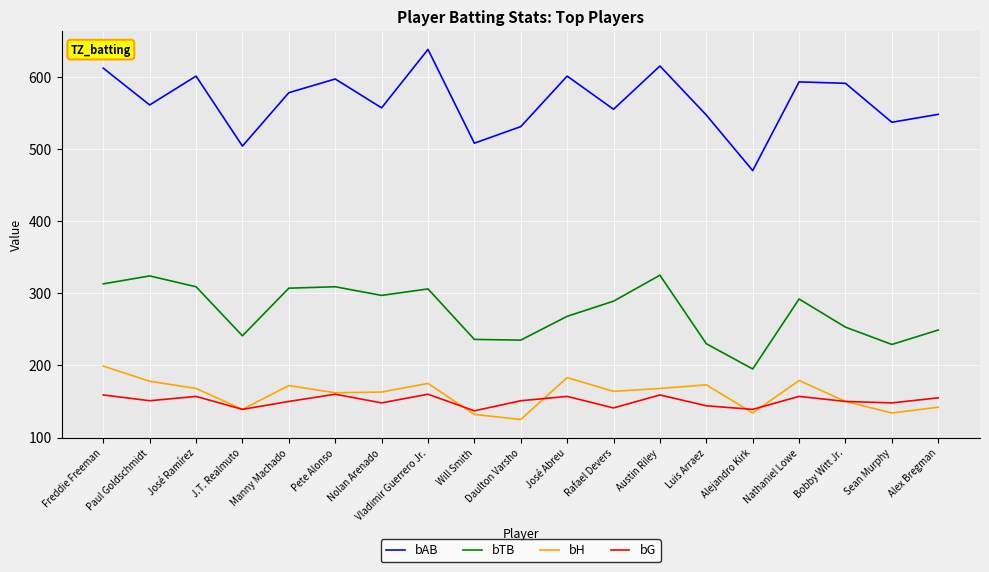

At which category does bTB reach its first local peak?

Paul Goldschmidt